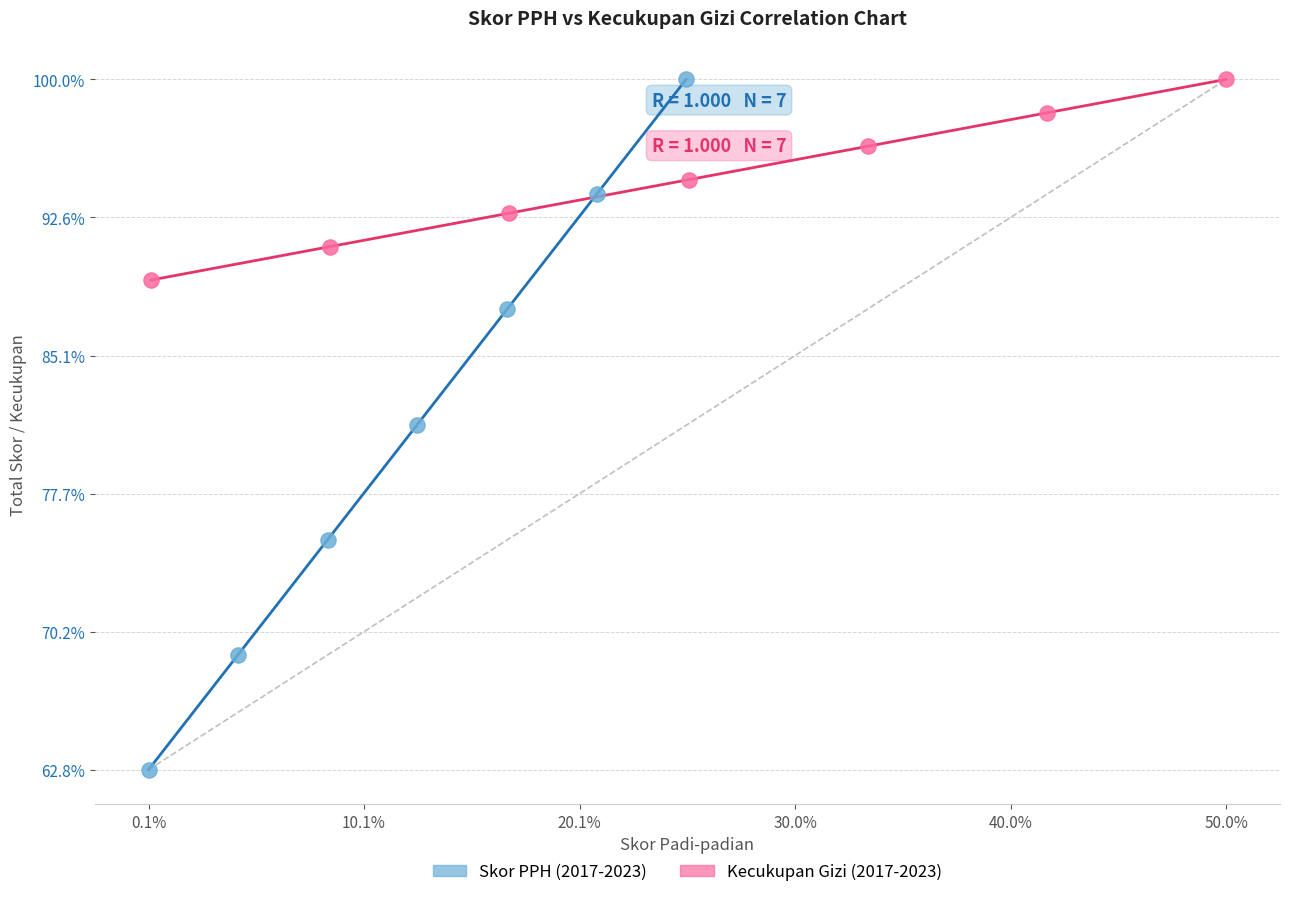

Which series has the widest spread of Y values?

Skor PPH (2017-2023)